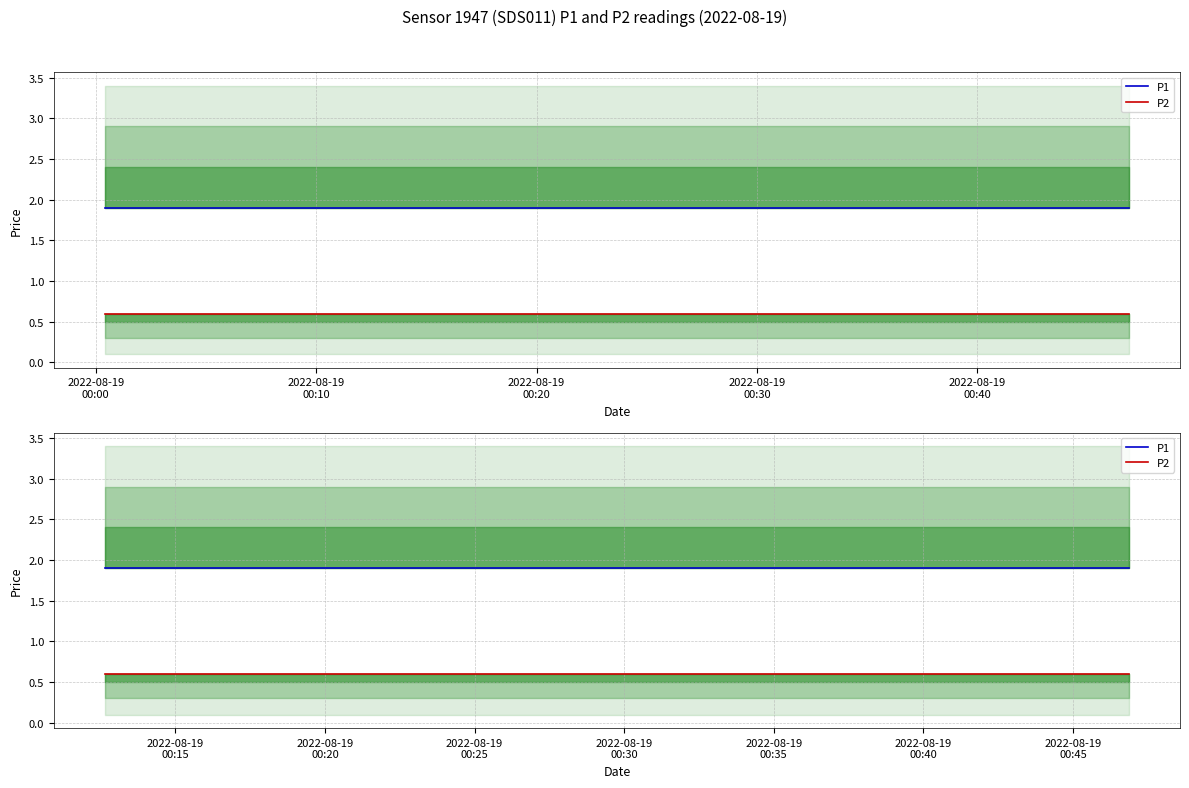

How many lines are shown in the chart?

2